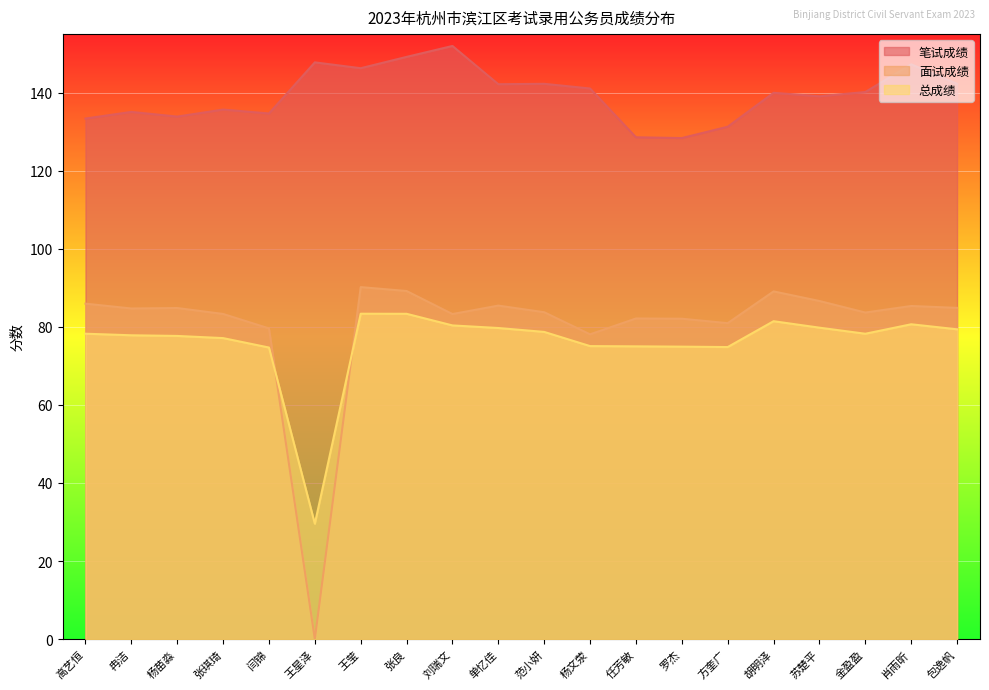

How many data points in 总成绩 are less than 78?

9